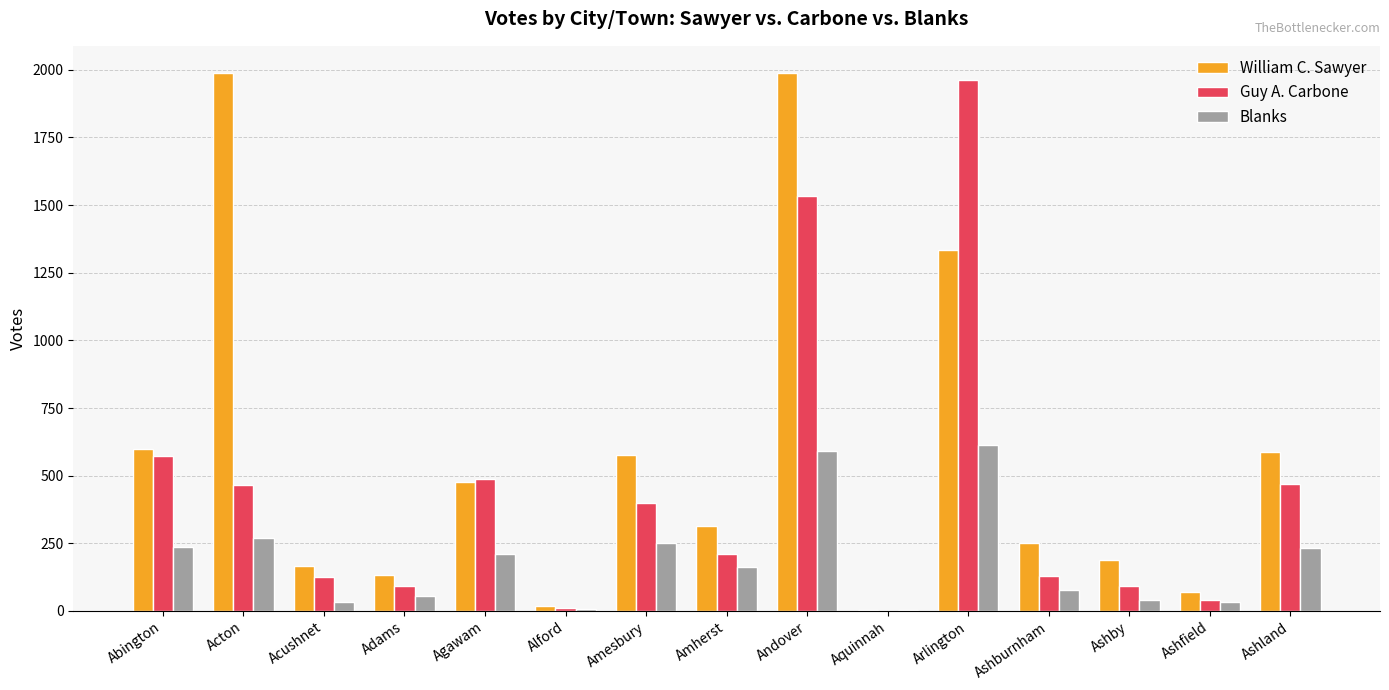

What is the sum of the Blanks values at Abington and Andover?

825